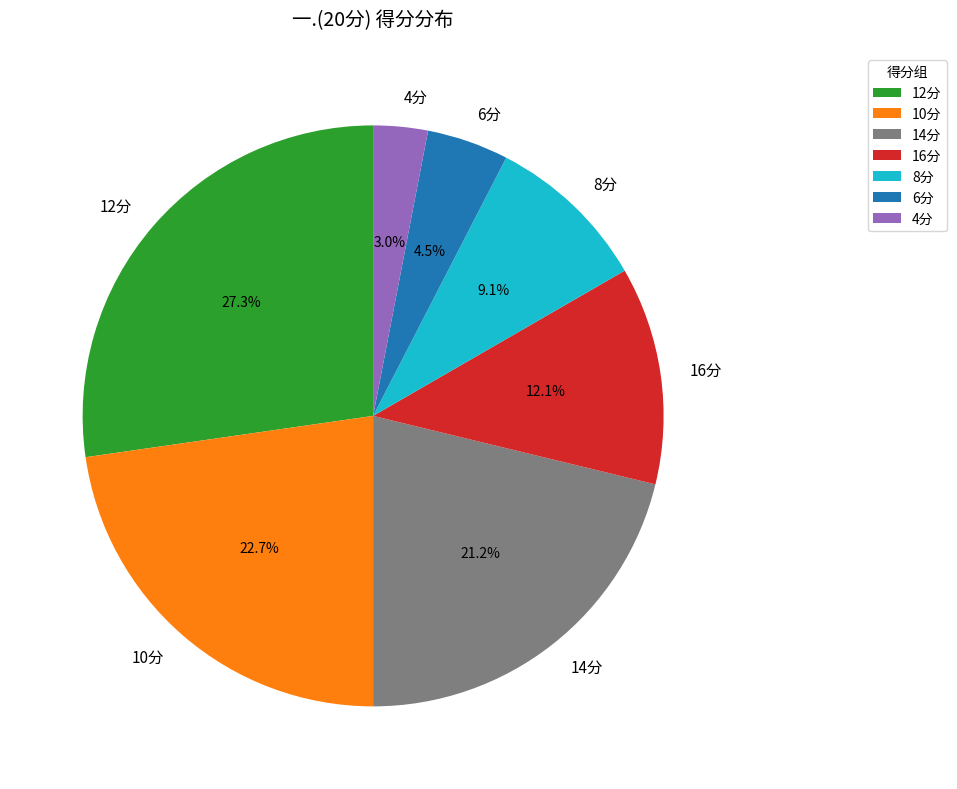

Between 8分 and 14分, which is larger?

14分